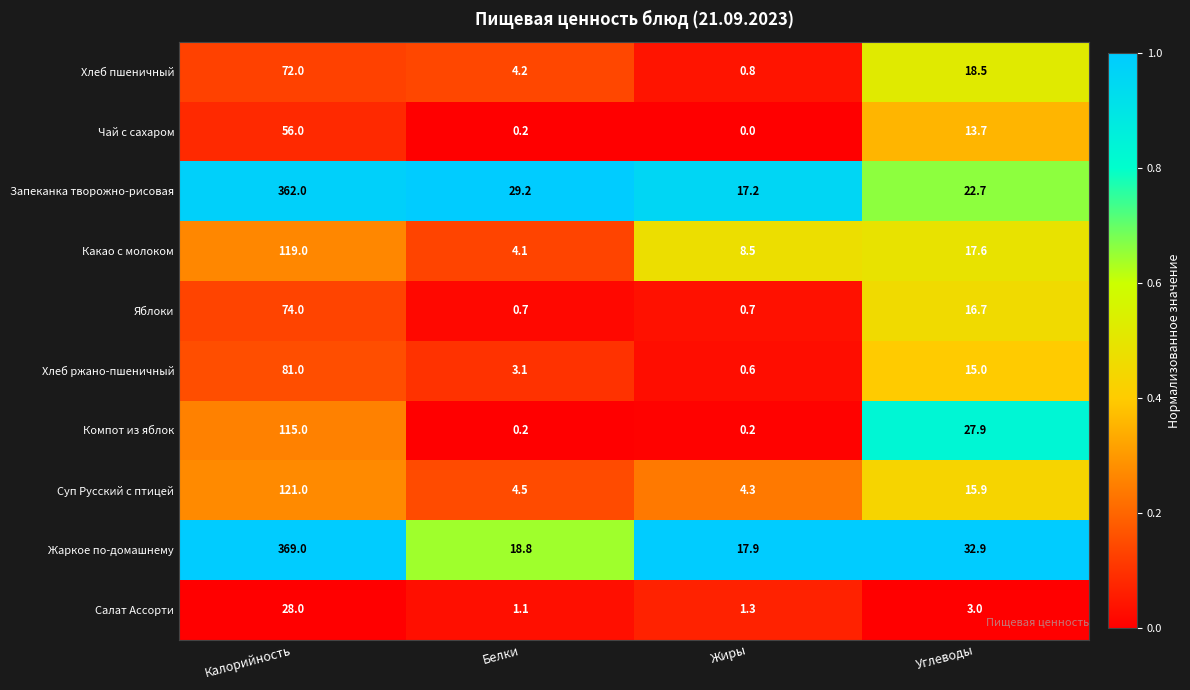

Where is Суп Русский с птицей nearest to the value 62?

Углеводы